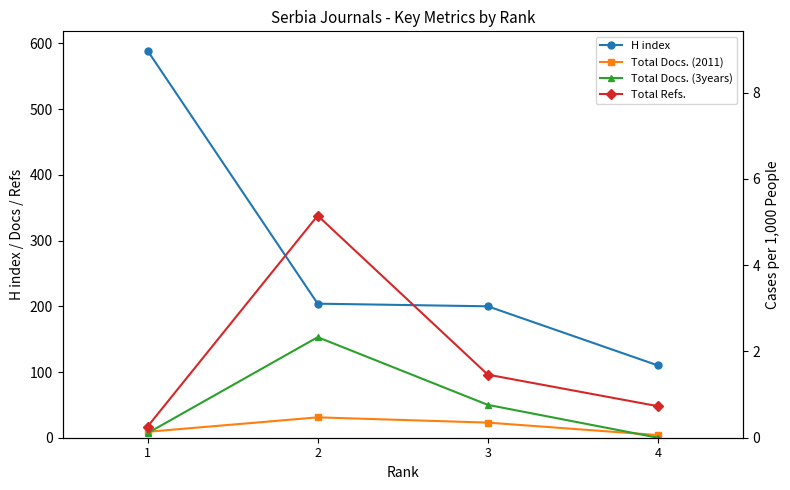

The Total Docs. (3years) series shows 0 at 4. True or false?

True